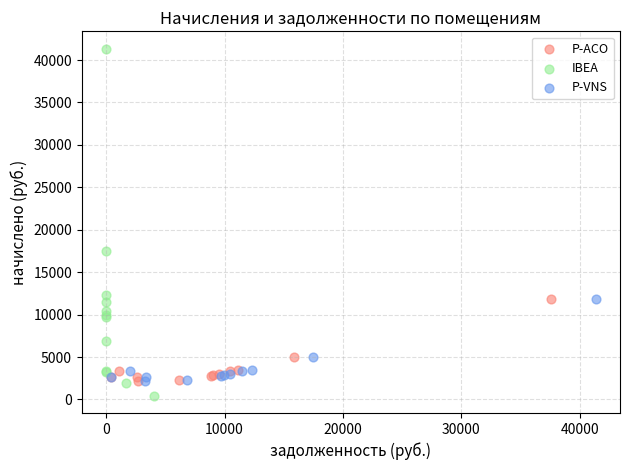

Which series has the largest Y range (max minus min)?

IBEA